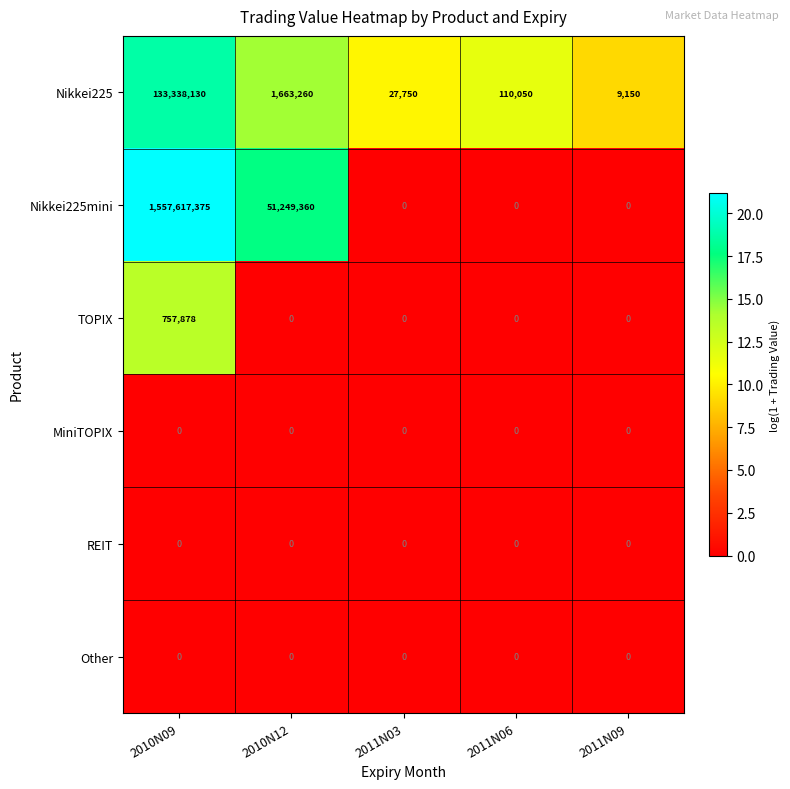

How many data points does each series have?

5